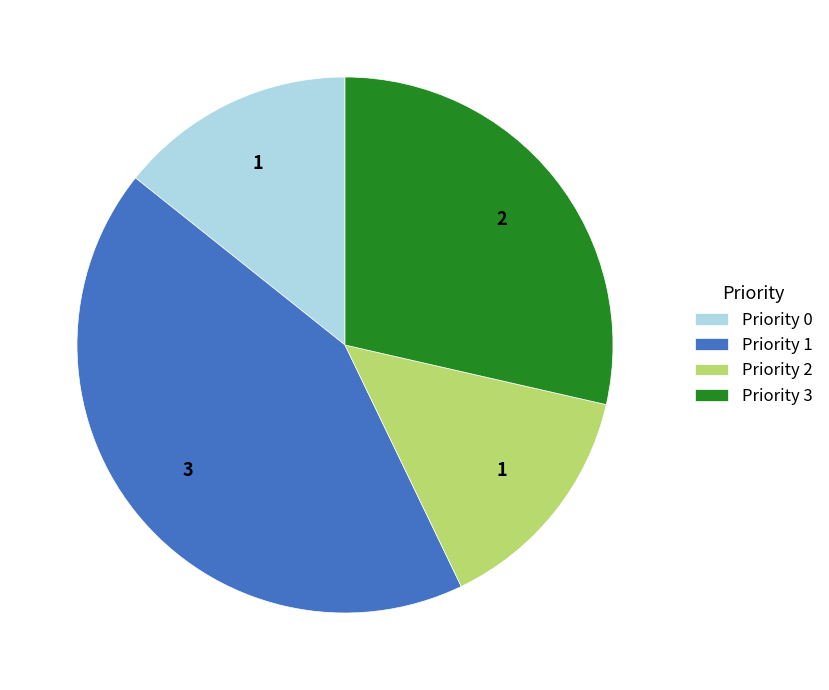

Is the sum of Priority 3 and Priority 0 greater than half?

No